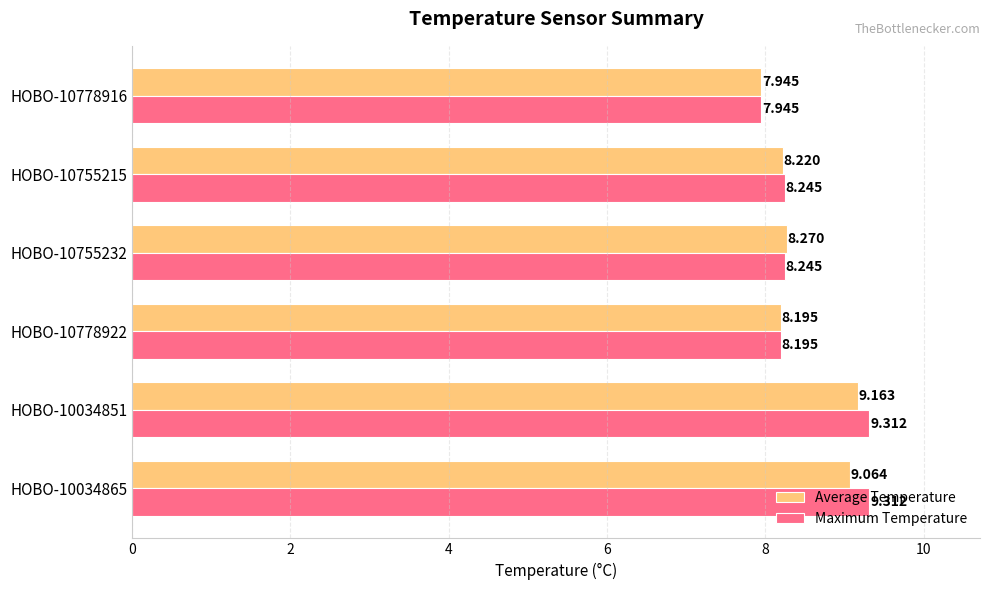

Which series has the largest total across all categories?

Maximum Temperature